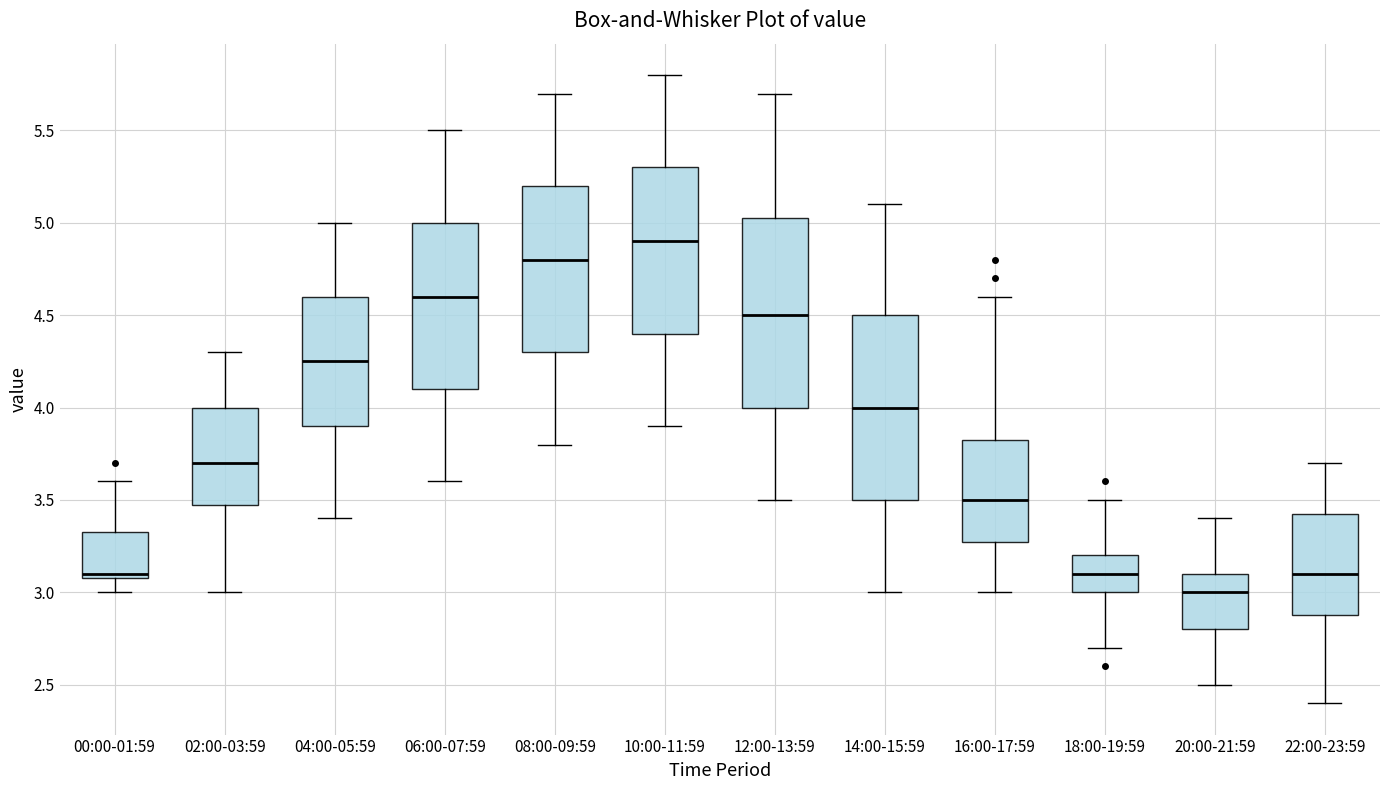

Reading left to right, transcribe this box plot: for each box, give where its median line is, the range the box spans, and where its two whiskers end, as read against the y-axis. The values are not printed on the chart, so give them approximately, as read against the axis.

00:00-01:59: median 3.10 (just above the box's lower edge), box 3.10 to 3.35, whiskers 3.00 to 3.60
02:00-03:59: median 3.70, box 3.50 to 4.00, whiskers 3.00 to 4.30
04:00-05:59: median 4.25, box 3.90 to 4.60, whiskers 3.40 to 5.00
06:00-07:59: median 4.60, box 4.10 to 5.00, whiskers 3.60 to 5.50
08:00-09:59: median 4.80, box 4.30 to 5.20, whiskers 3.80 to 5.70
10:00-11:59: median 4.90, box 4.40 to 5.30, whiskers 3.90 to 5.80
12:00-13:59: median 4.50, box 4.00 to 5.05, whiskers 3.50 to 5.70
14:00-15:59: median 4.00, box 3.50 to 4.50, whiskers 3.00 to 5.10
16:00-17:59: median 3.50, box 3.30 to 3.85, whiskers 3.00 to 4.60
18:00-19:59: median 3.10, box 3.00 to 3.20, whiskers 2.70 to 3.50
20:00-21:59: median 3.00, box 2.80 to 3.10, whiskers 2.50 to 3.40
22:00-23:59: median 3.10, box 2.90 to 3.45, whiskers 2.40 to 3.70